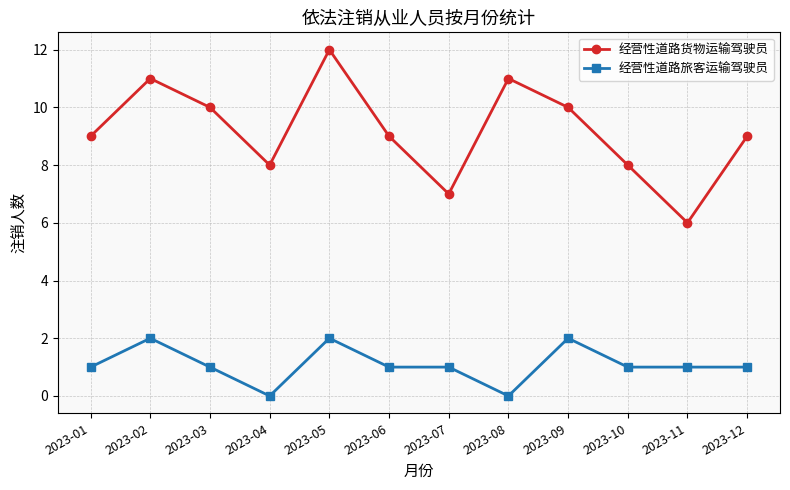

Which series has the largest total across all categories?

经营性道路货物运输驾驶员